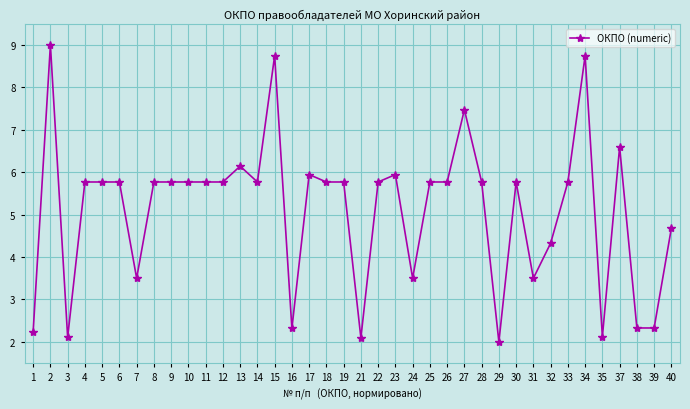

Which category has the lowest value across all series?

29